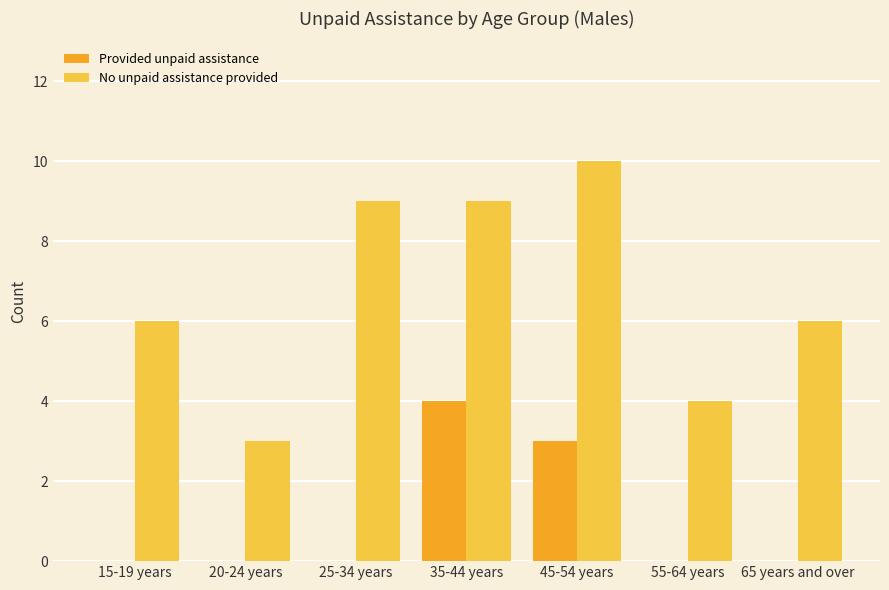

What are all the series names shown in the legend?

Provided unpaid assistance, No unpaid assistance provided